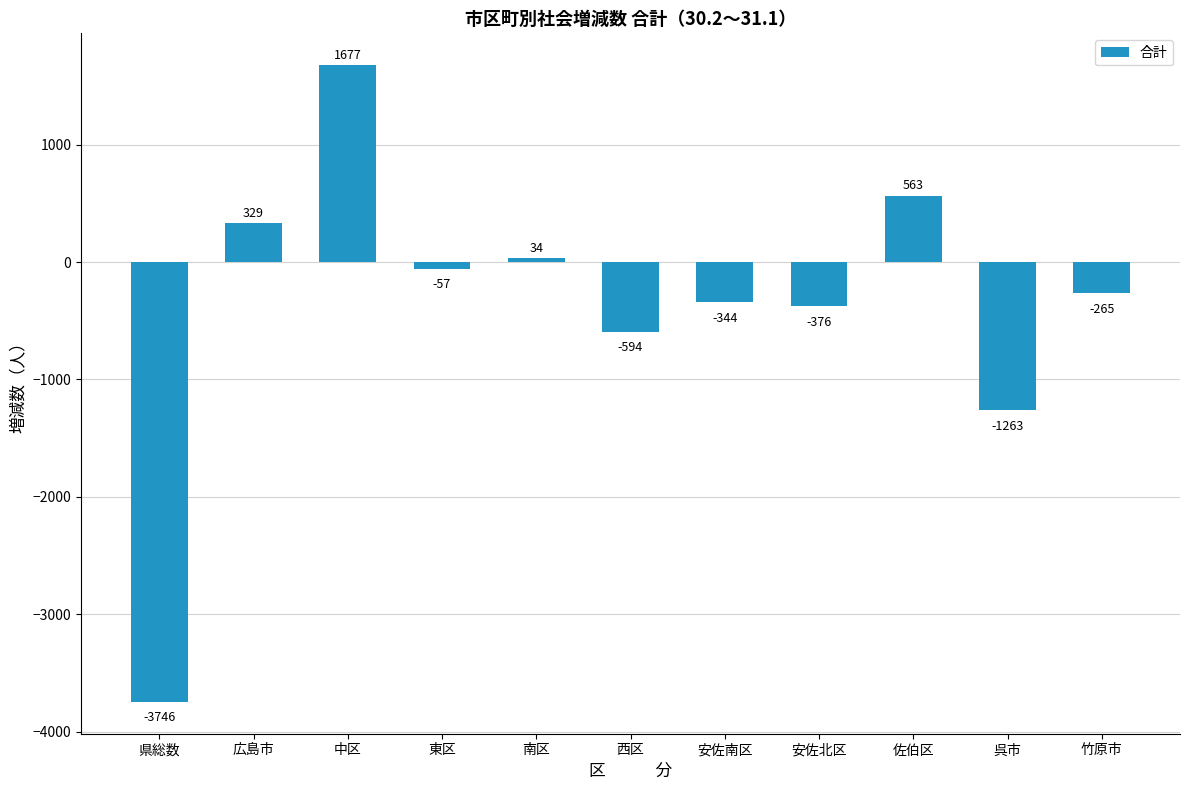

Count the number of categories in the chart.

11